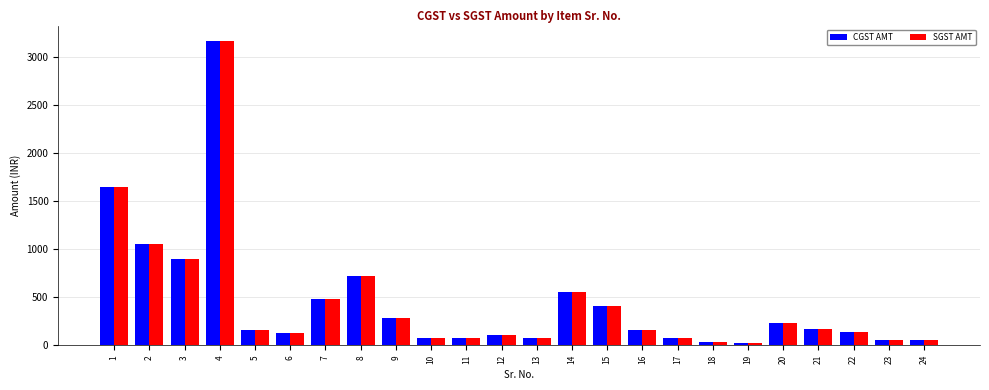

What is the value of the CGST AMT bar at the 22nd from the left?

135.0